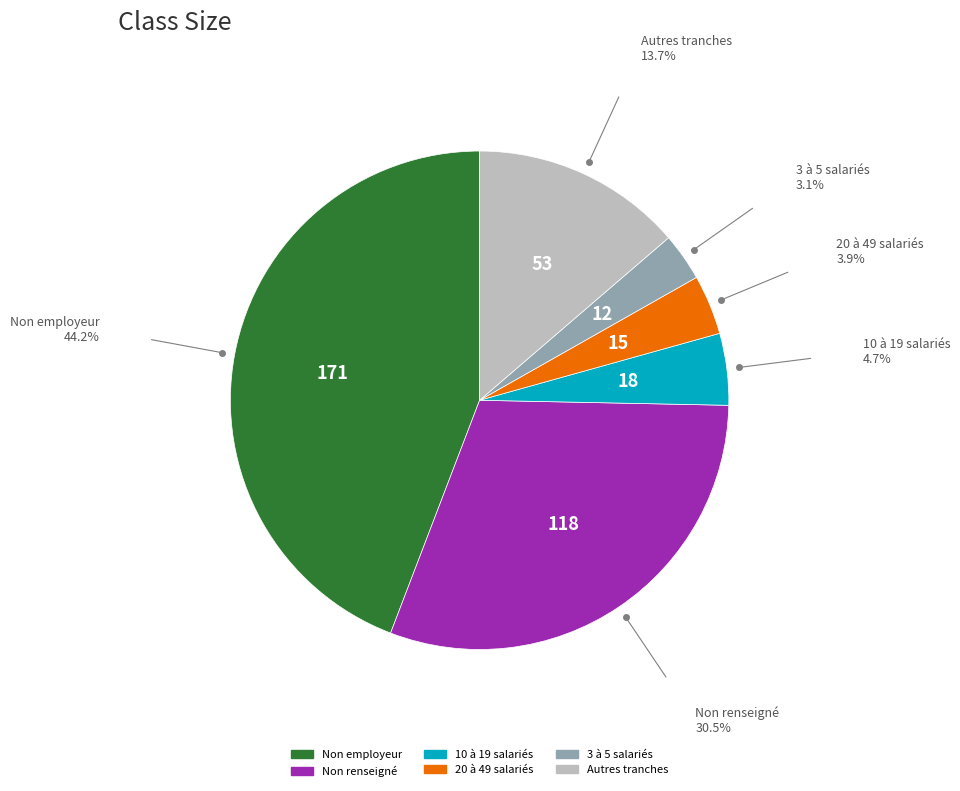

Does any single category account for the majority?

No